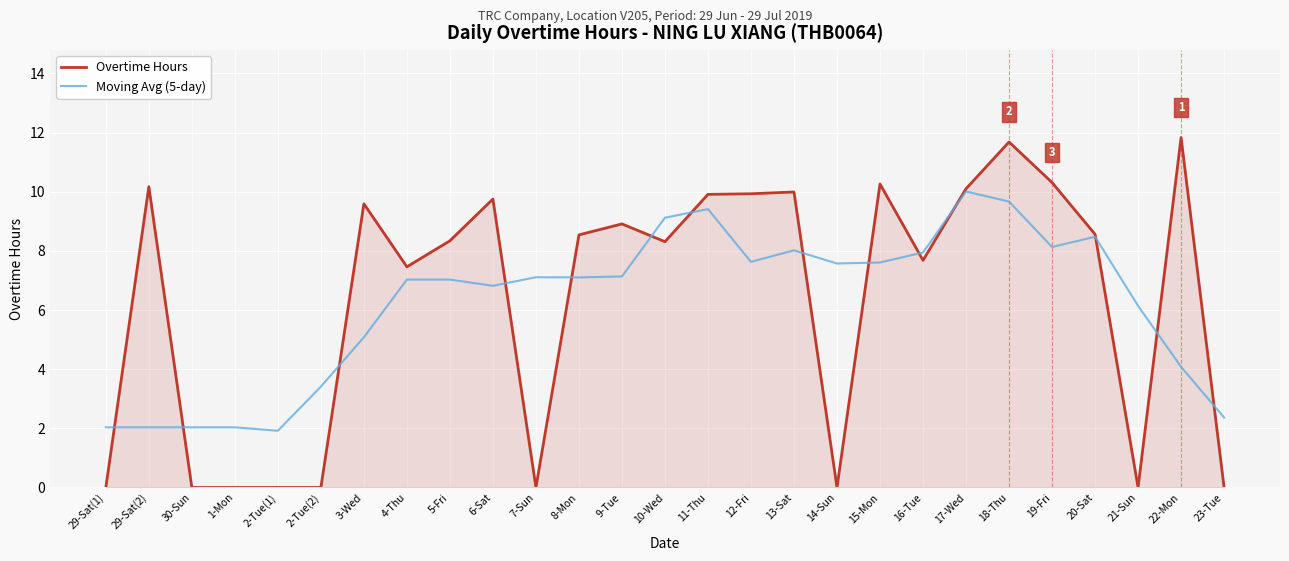

What is the sum of the Overtime Hours values at 9-Tue and 21-Sun?

8.9